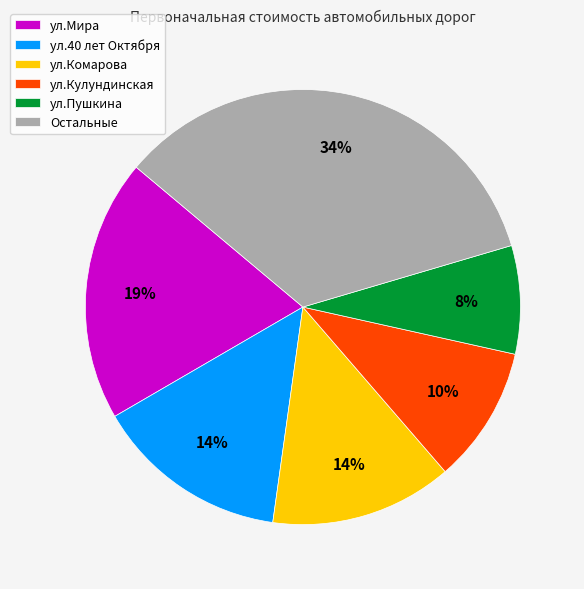

Which category has the biggest portion of the pie?

Остальные